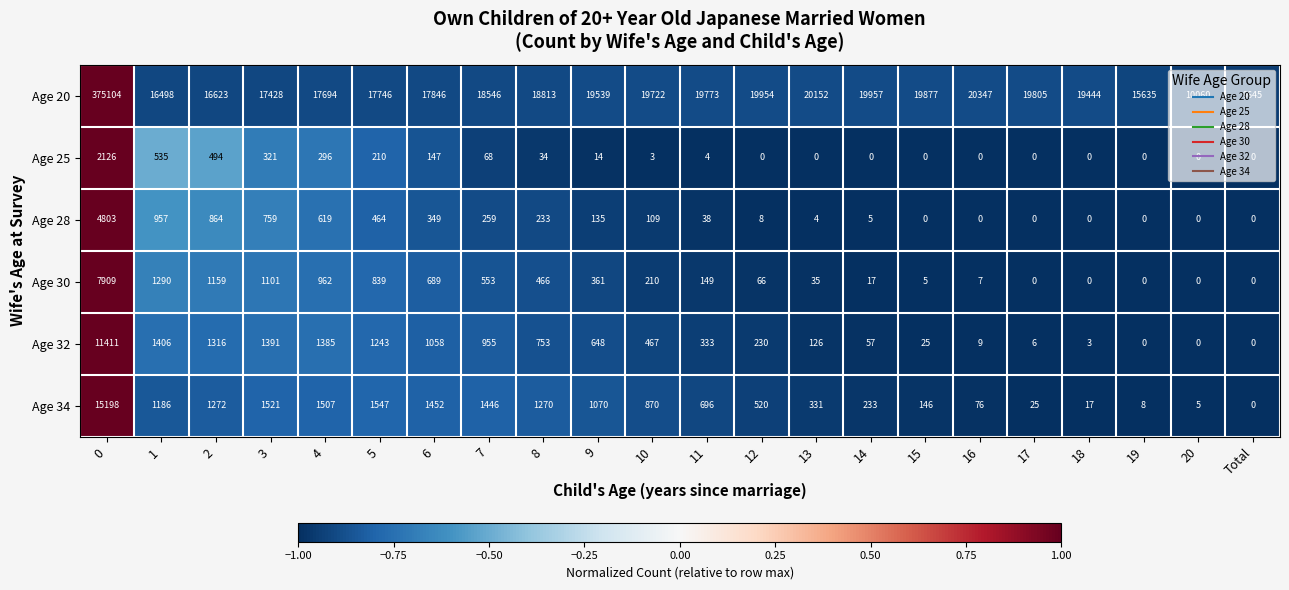

What is the minimum value shown in the chart?

0